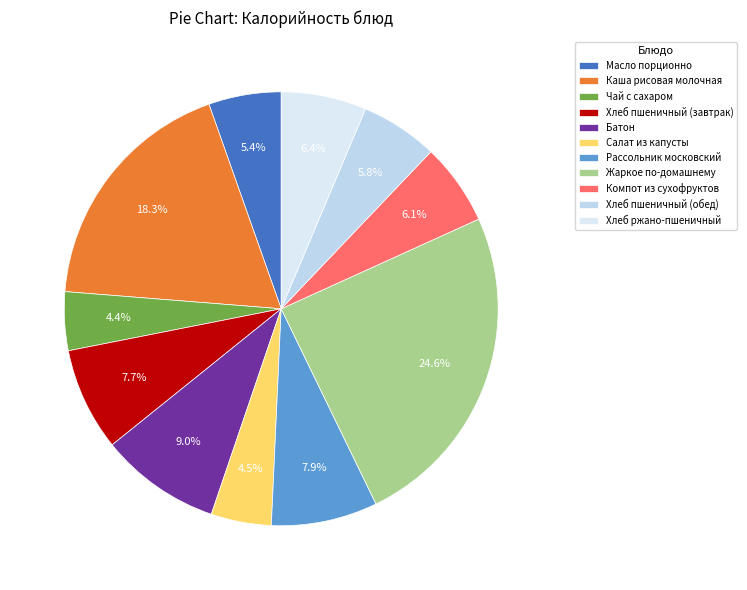

To the nearest percent, what is the combined percentage of Чай с сахаром and Батон?

13%